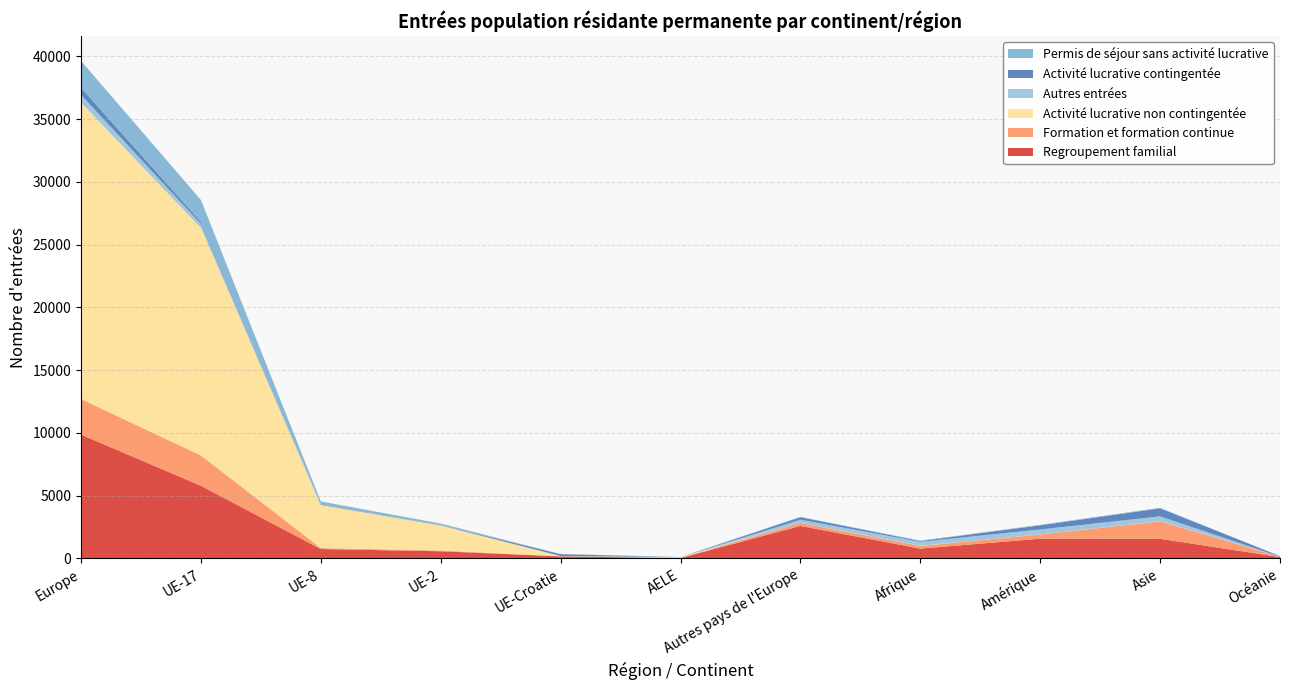

Reading left to right, transcribe all the data shown in this chart.

Regroupement familial: Europe=9864	UE-17=5787	UE-8=743	UE-2=567	UE-Croatie=155	AELE=26	Autres pays de l'Europe=2586	Afrique=779	Amérique=1566	Asie=1559	Océanie=102
Formation et formation continue: Europe=2835	UE-17=2418	UE-8=79	UE-2=61	UE-Croatie=17	AELE=25	Autres pays de l'Europe=235	Afrique=213	Amérique=336	Asie=1398	Océanie=26
Activité lucrative non contingentée: Europe=23628	UE-17=18137	UE-8=3428	UE-2=1988	UE-Croatie=11	AELE=54	Autres pays de l'Europe=10	Afrique=14	Amérique=10	Asie=15	Océanie=3
Autres entrées: Europe=609	UE-17=318	UE-8=16	UE-2=18	UE-Croatie=5	AELE=1	Autres pays de l'Europe=251	Afrique=312	Amérique=392	Asie=379	Océanie=4
Activité lucrative contingentée: Europe=575	UE-17=165	UE-8=44	UE-2=19	UE-Croatie=147	AELE=0	Autres pays de l'Europe=200	Afrique=67	Amérique=329	Asie=639	Océanie=47
Permis de séjour sans activité lucrative: Europe=2137	UE-17=1740	UE-8=227	UE-2=123	UE-Croatie=19	AELE=3	Autres pays de l'Europe=25	Afrique=29	Amérique=45	Asie=40	Océanie=3